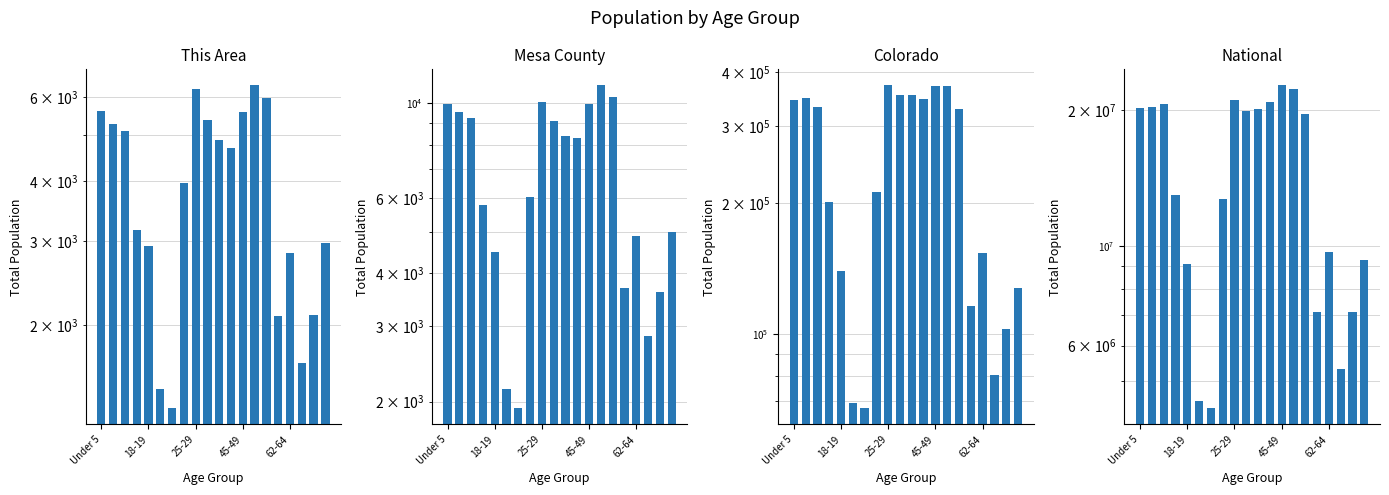

Which series has the largest range (max minus min)?

National